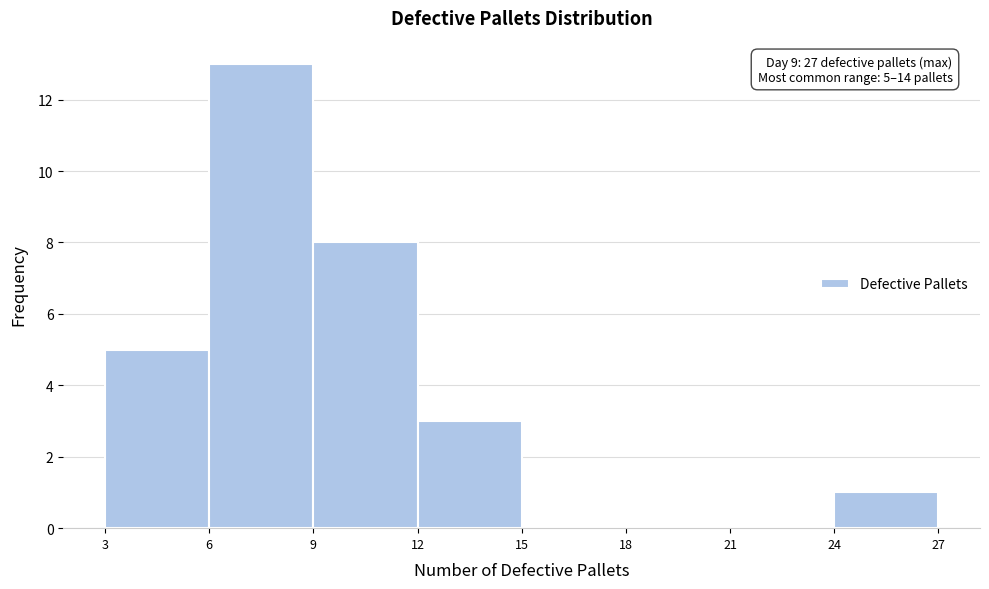

Which range on the x-axis has the tallest bar?

6 to 9